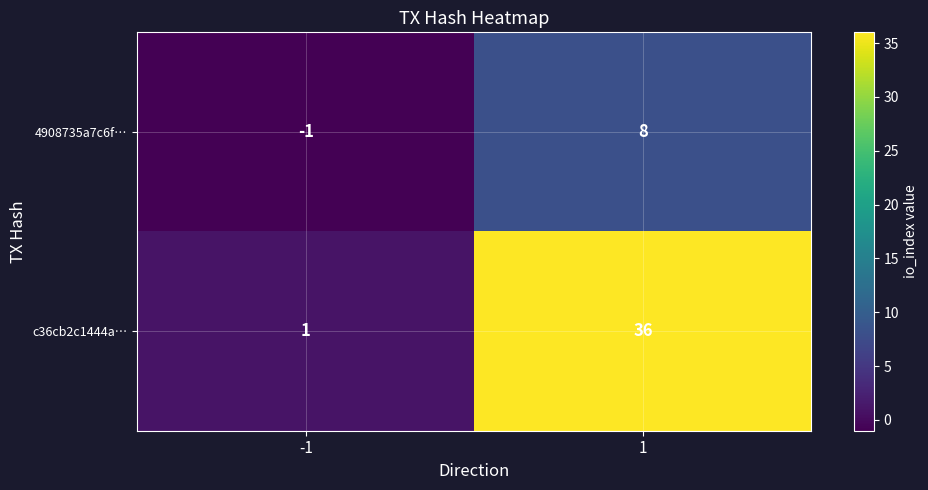

What is the maximum value for c36cb2c1444a…?

36